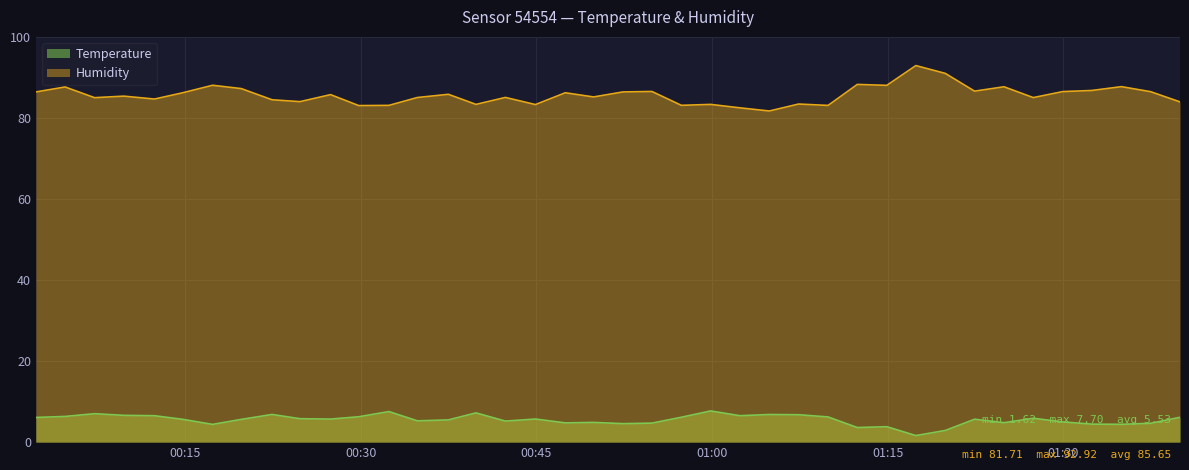

Rank the series at 2023-03-03T01:32:28 from highest to lowest value.

Humidity, Temperature